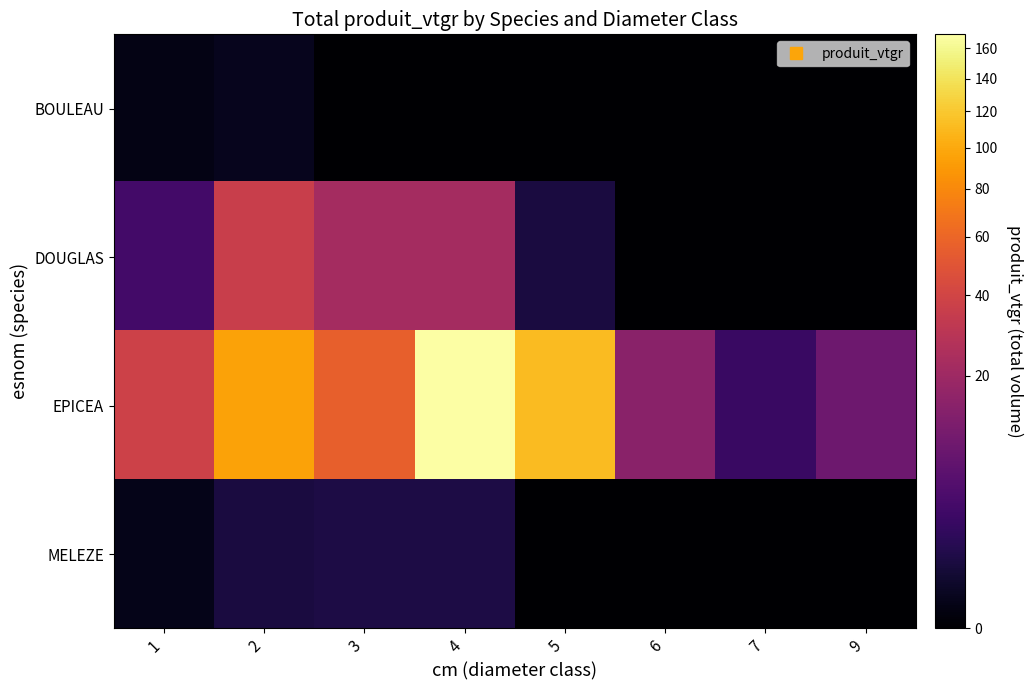

At how many categories does at least one series exceed 55?

4